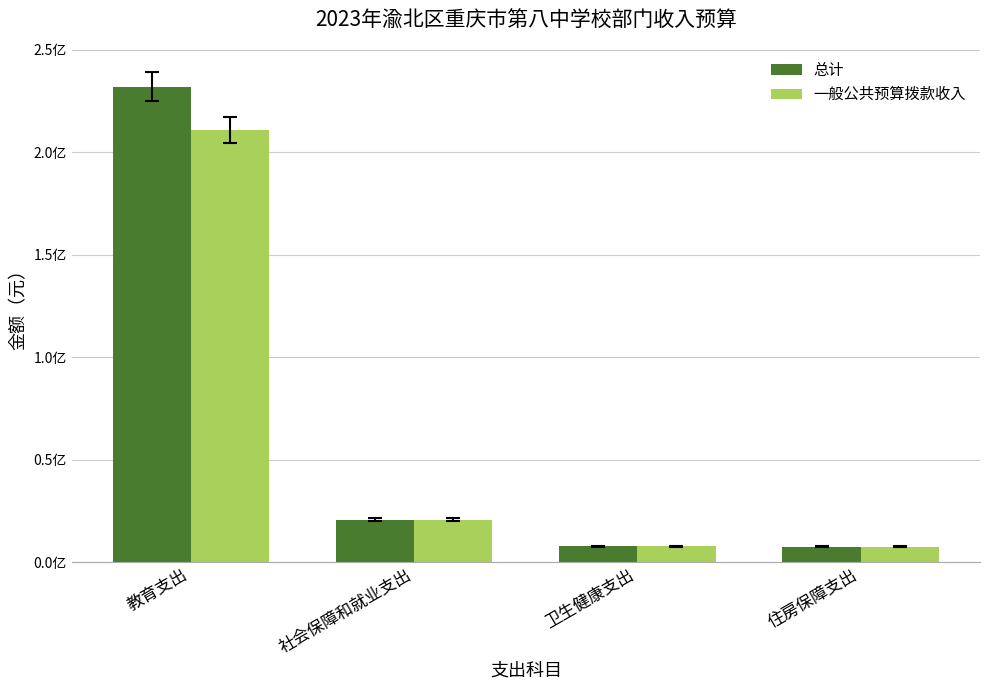

Reading right to left, extract all data points from this chart.

总计: 住房保障支出=7428860.6	卫生健康支出=7667517.2	社会保障和就业支出=20645950.1	教育支出=231921211.6
一般公共预算拨款收入: 住房保障支出=7428860.6	卫生健康支出=7667517.2	社会保障和就业支出=20645950.1	教育支出=210921211.6